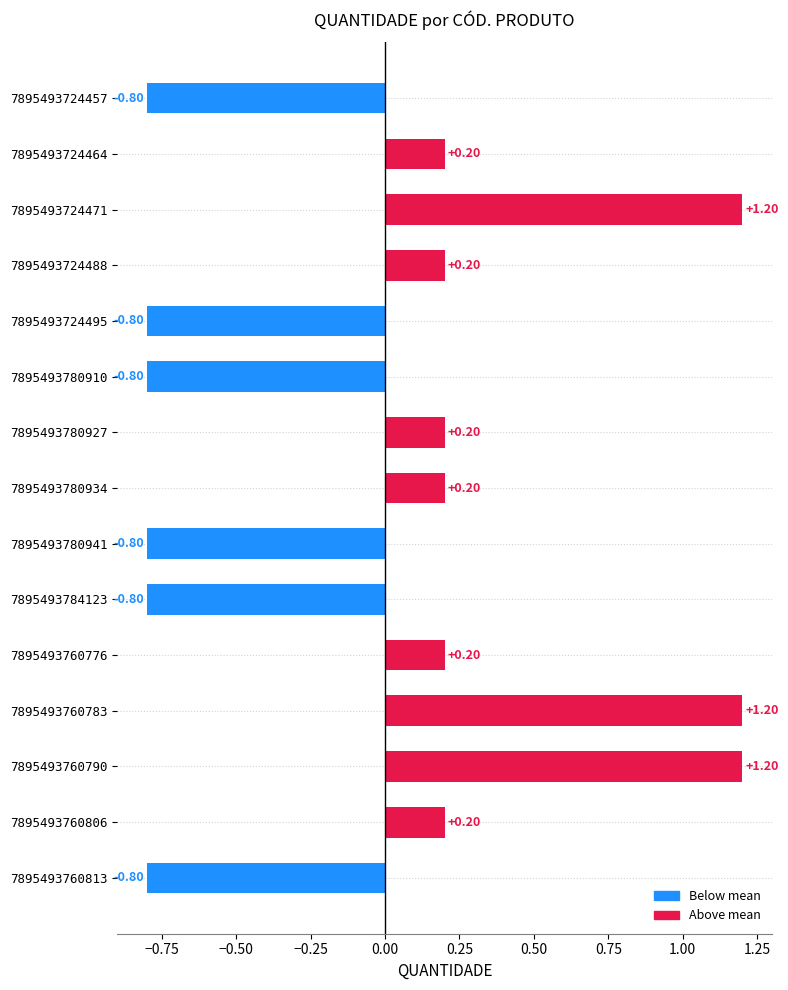

What is the difference between the maximum and second lowest values?

2.0